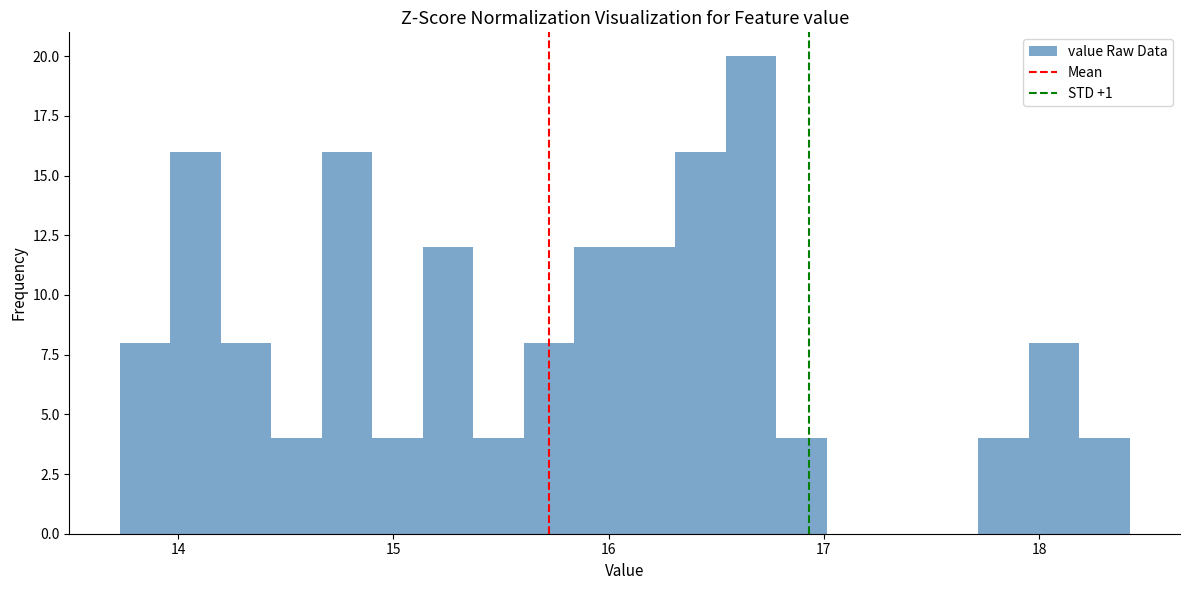

Around what value on the x-axis is the tallest bar? Give the approximate position of its centre, as read against the axis.

16.7